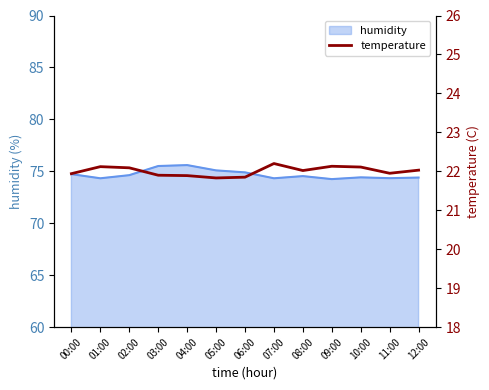

Is it true that the value at 02:00 is 30.2?

False